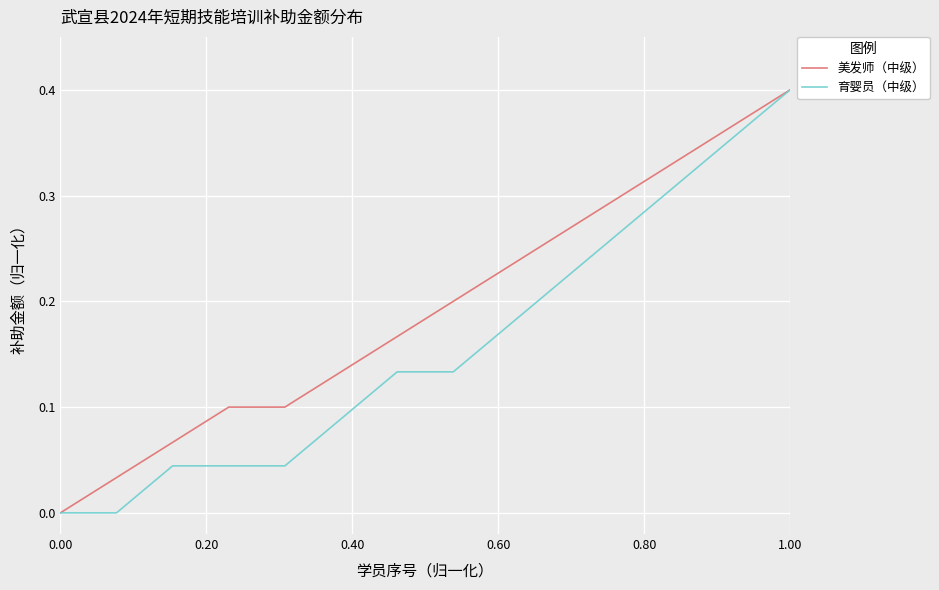

Rank the series by their average value, from lowest to highest.

育婴员（中级）, 美发师（中级）